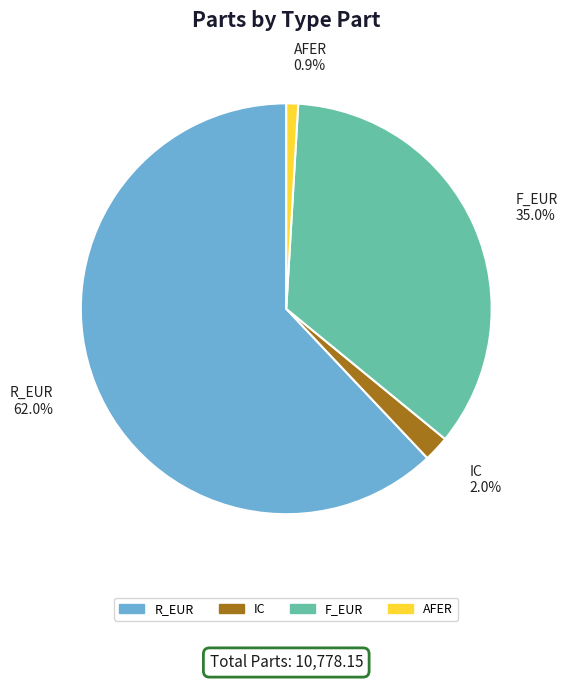

Which category has the smallest portion of the pie?

AFER